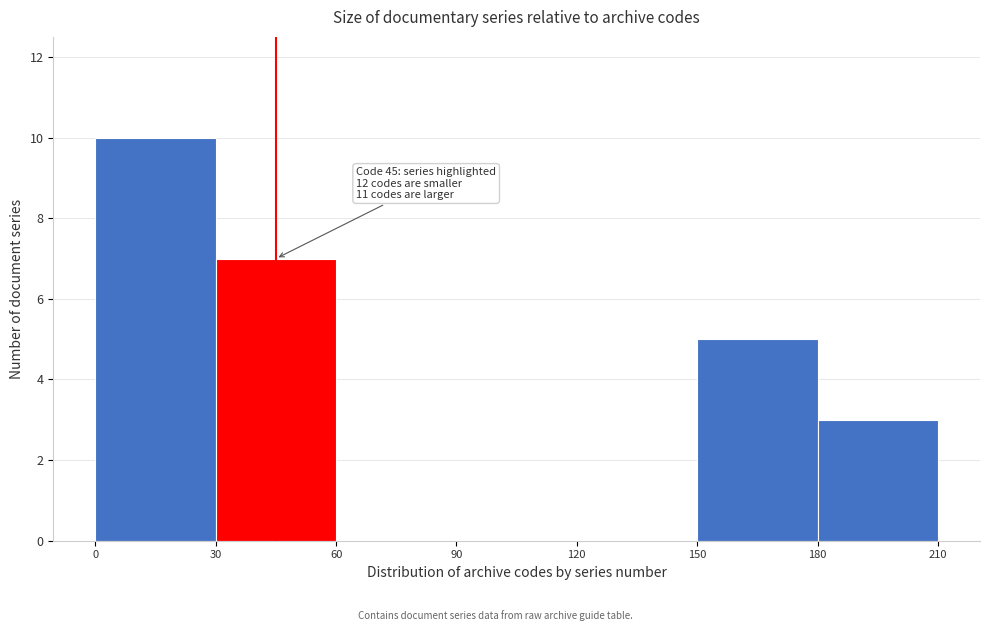

Over which range of the x-axis is the bar tallest?

0 to 30